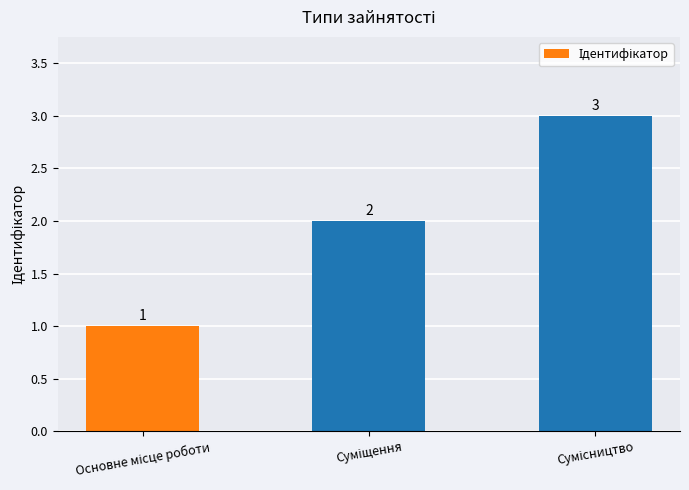

What is the value of the 1st bar from the left?

1